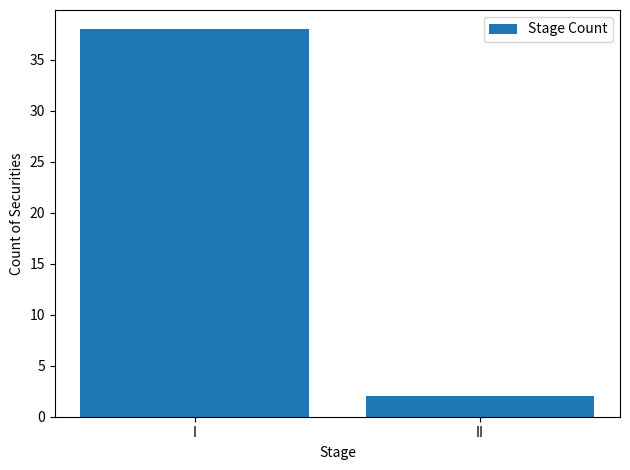

At which category does the chart reach its minimum across all series?

II